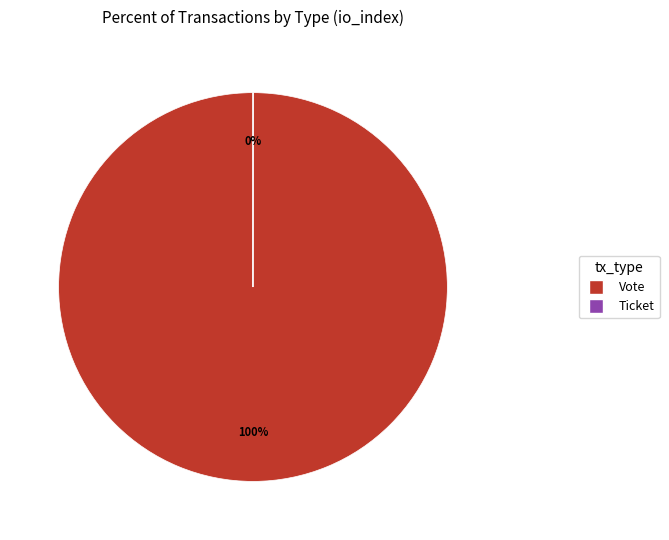

Does Vote represent more than half of the total?

Yes